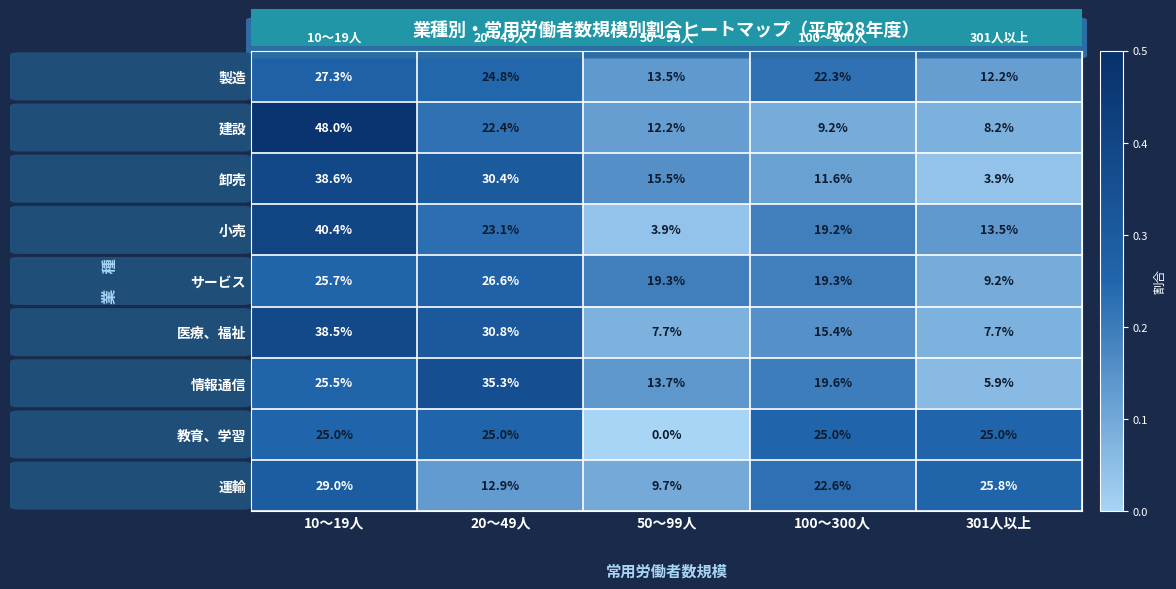

Which series has the largest range (max minus min)?

建設